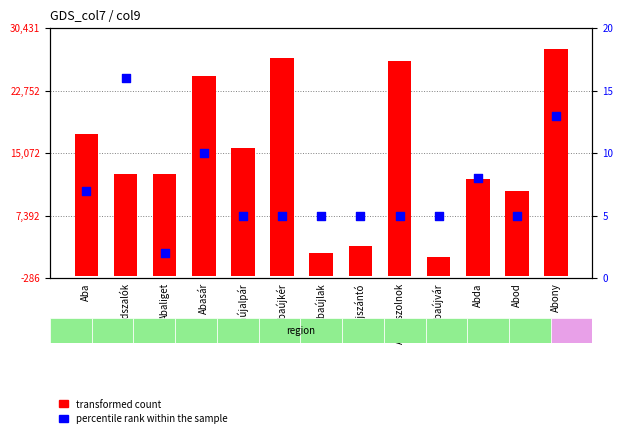

Which series has the largest total across all categories?

transformed count